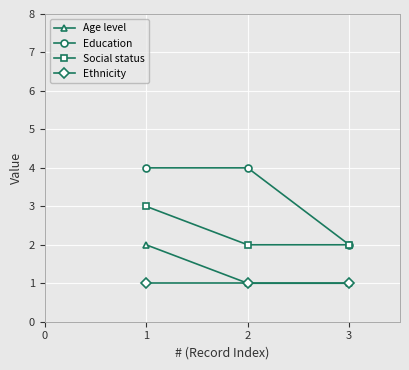

What are all the series names shown in the legend?

Age level, Education, Social status, Ethnicity